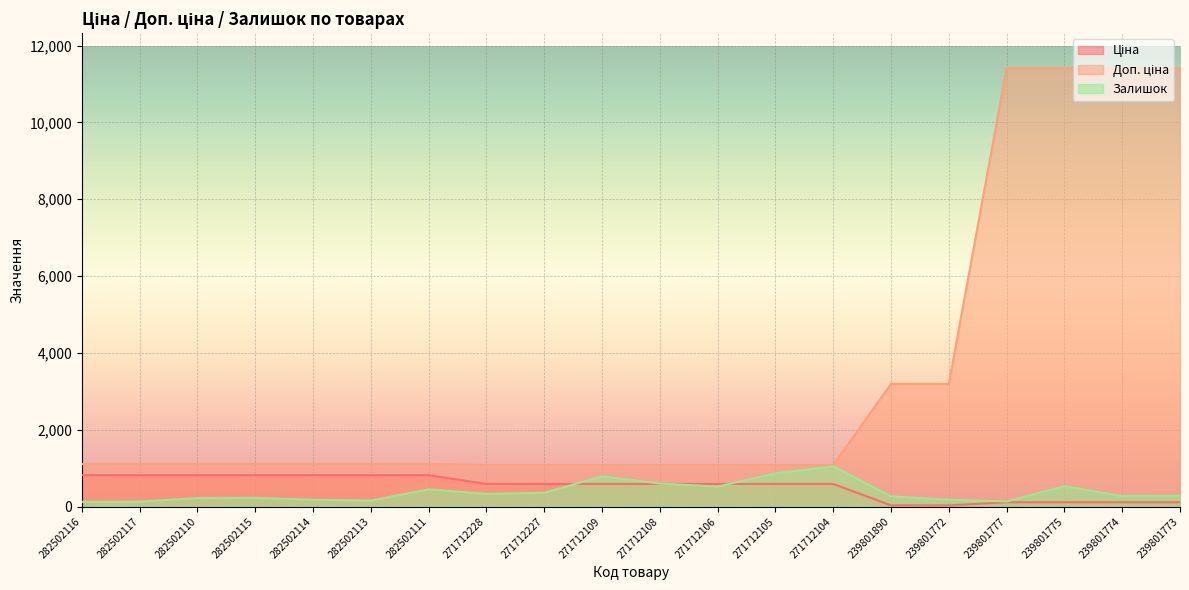

Which category has the highest value in the Залишок series?

271712104